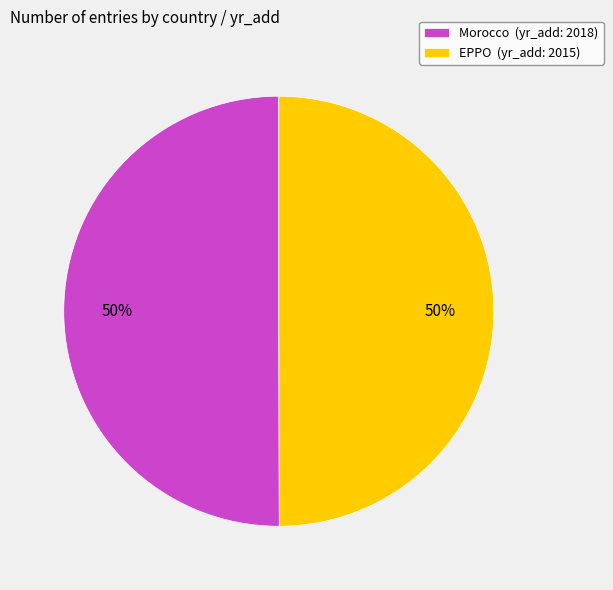

How many segments does this pie chart have?

2